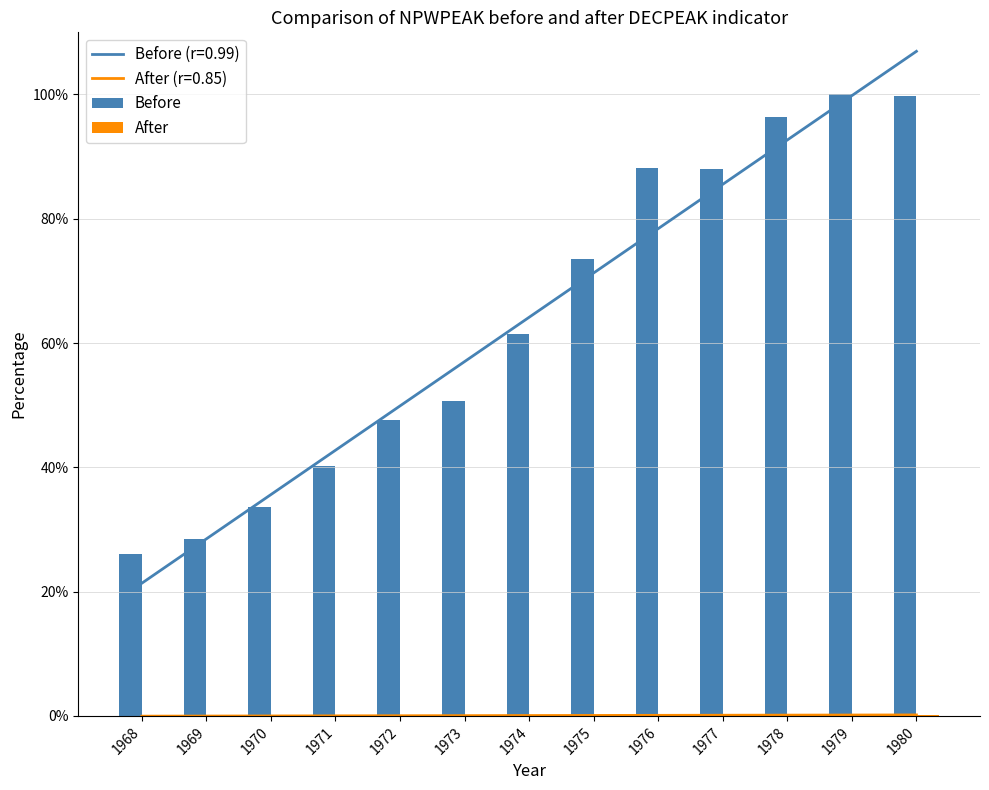

Reading left to right, transcribe all the data shown in this chart.

Before: 0.3	0.3	0.3	0.4	0.5	0.5	0.6	0.7	0.9	0.9	1.0	1.0	1.0
After: 0.0	0.0	0.0	0.0	0.0	0.0	0.0	0.0	0.0	0.0	0.0	0.0	0.0